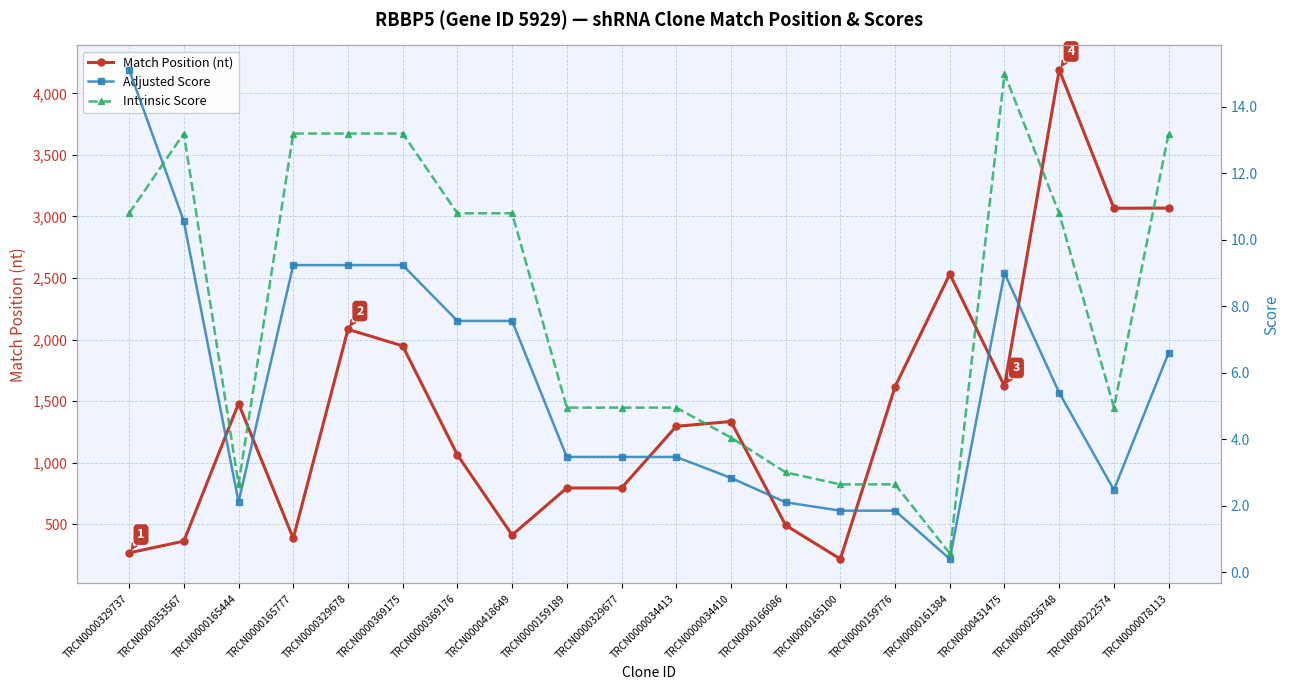

What is the value of the Intrinsic Score point at the 10th from the left?

5.0